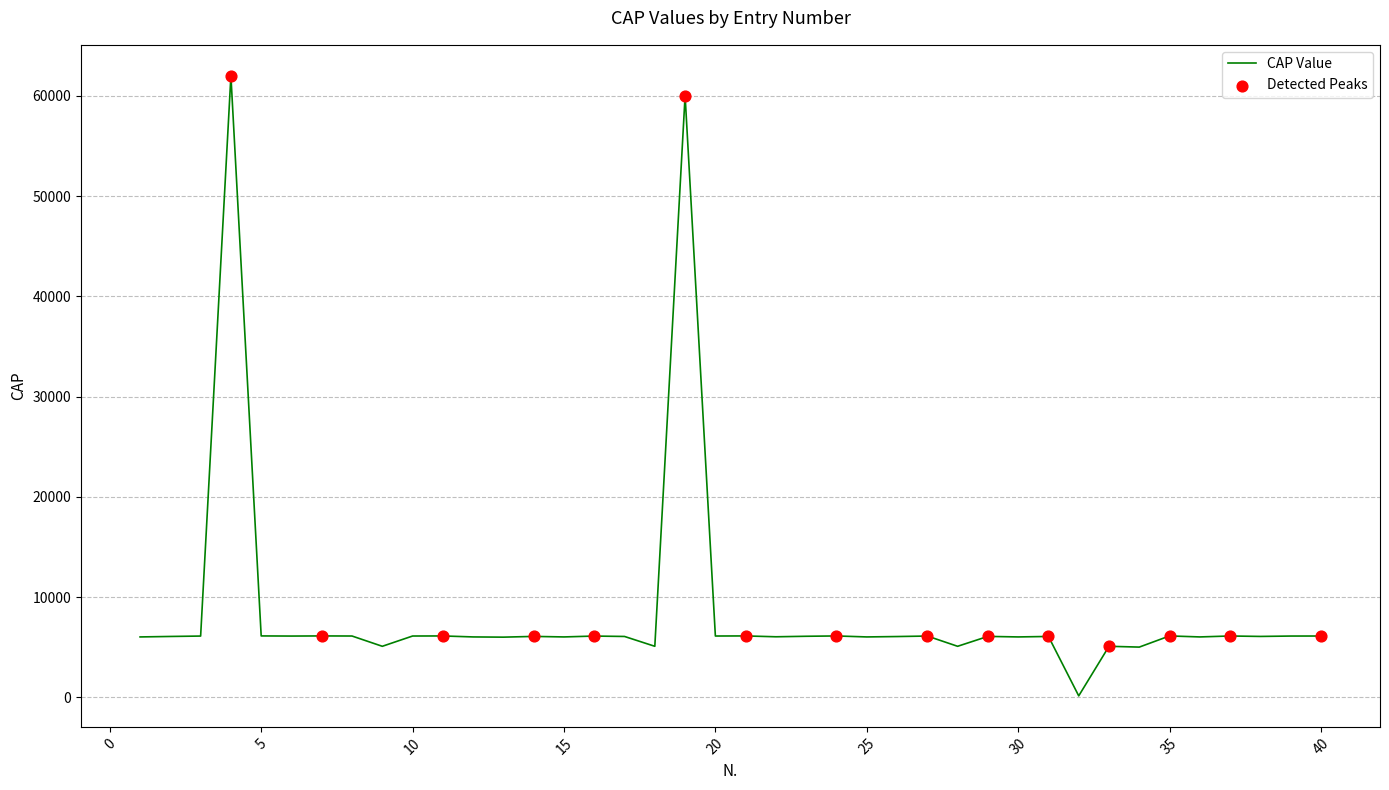

What is the difference between the maximum and minimum values?

61855